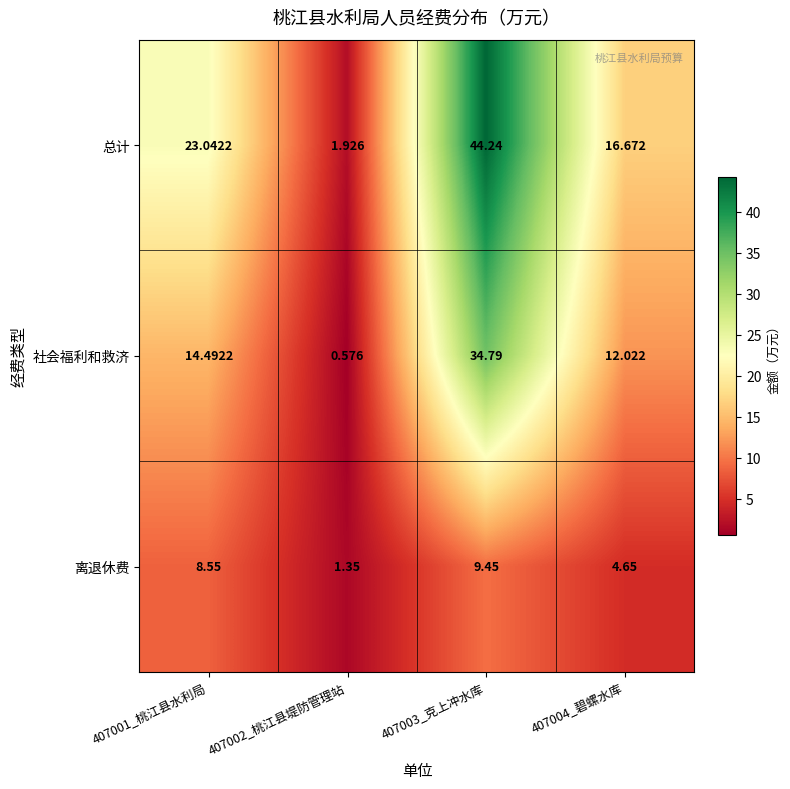

List the series in order of their overall mean, lowest first.

离退休费, 社会福利和救济, 总计